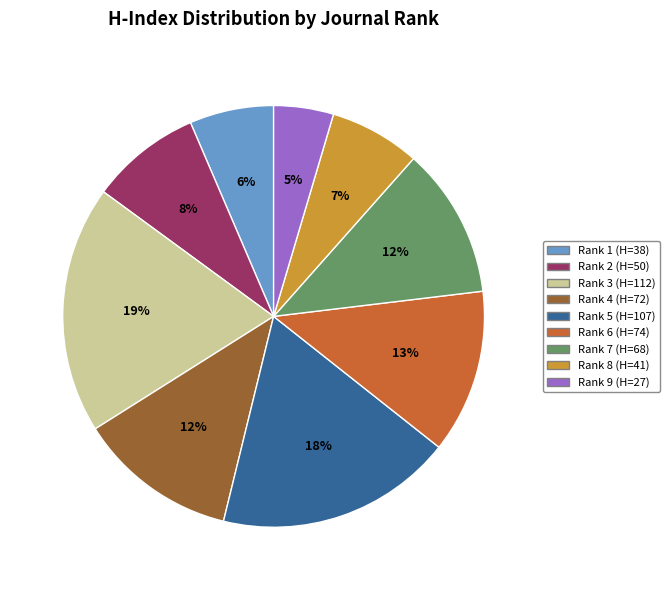

To the nearest percent, what portion does Rank 2 (H=50) represent?

8%